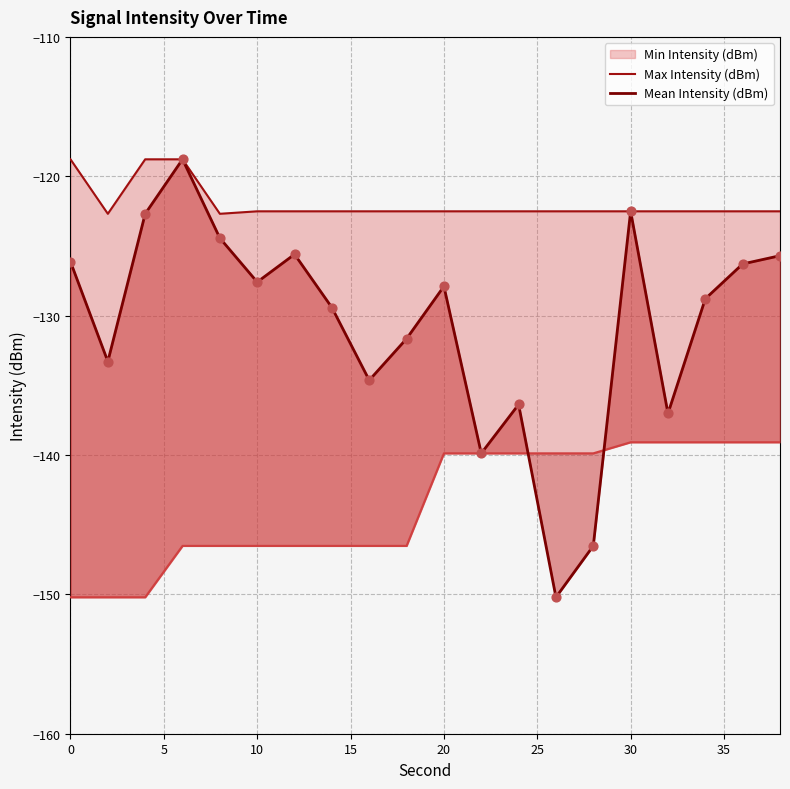

At how many categories does at least one series exceed -137?

20